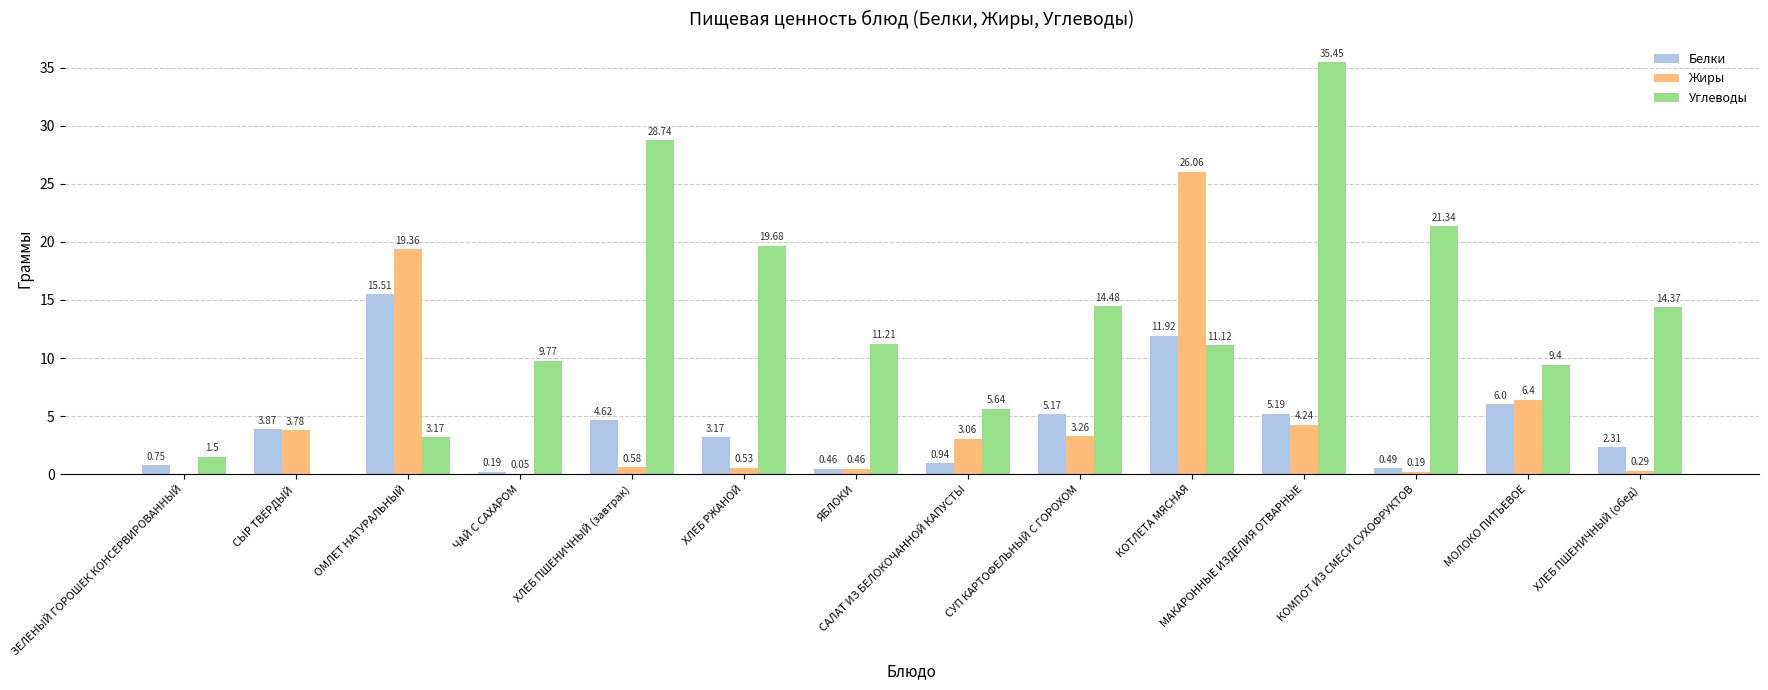

What is the sum of all Белки values?

60.6